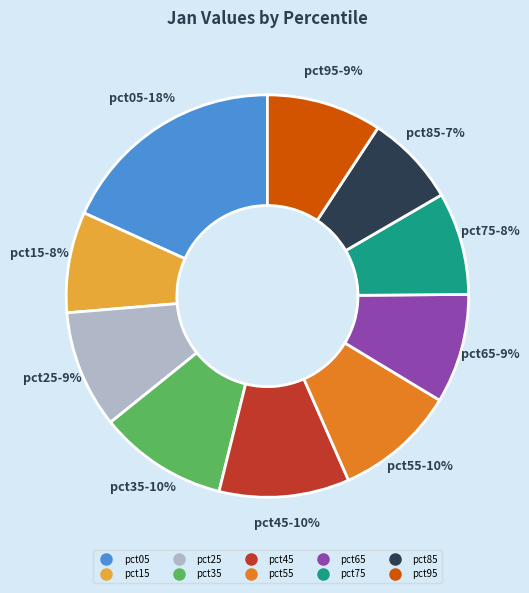

Approximately how many times larger is the value at pct85 compared to pct95?

0.8